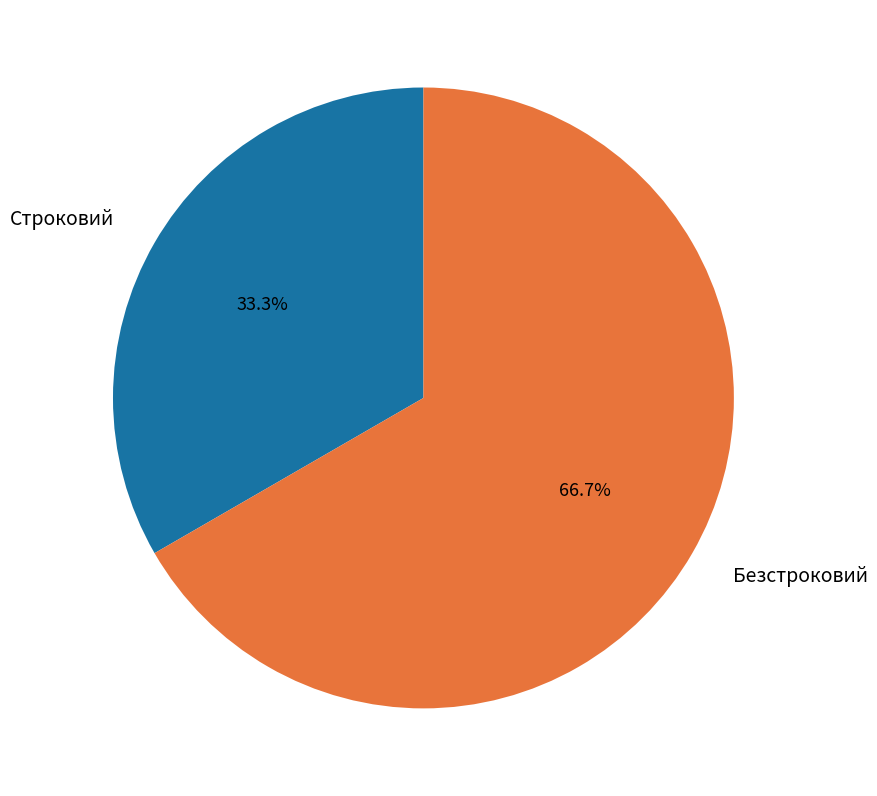

Between Безстроковий and Строковий, which is larger?

Безстроковий